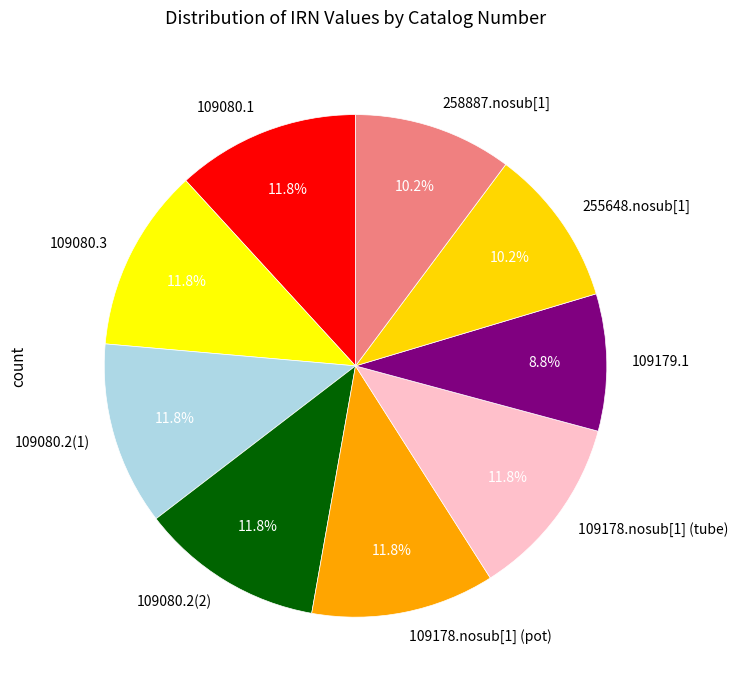

To the nearest percent, what is the difference between the largest and smallest slice percentages?

3%